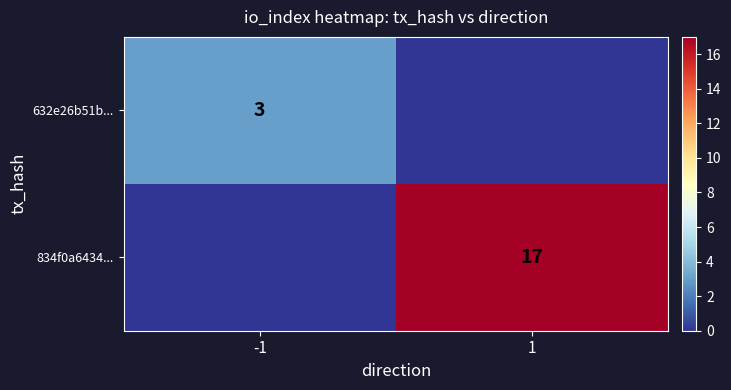

True or false: 834f0a6434... has a value of 17 at 1.

True